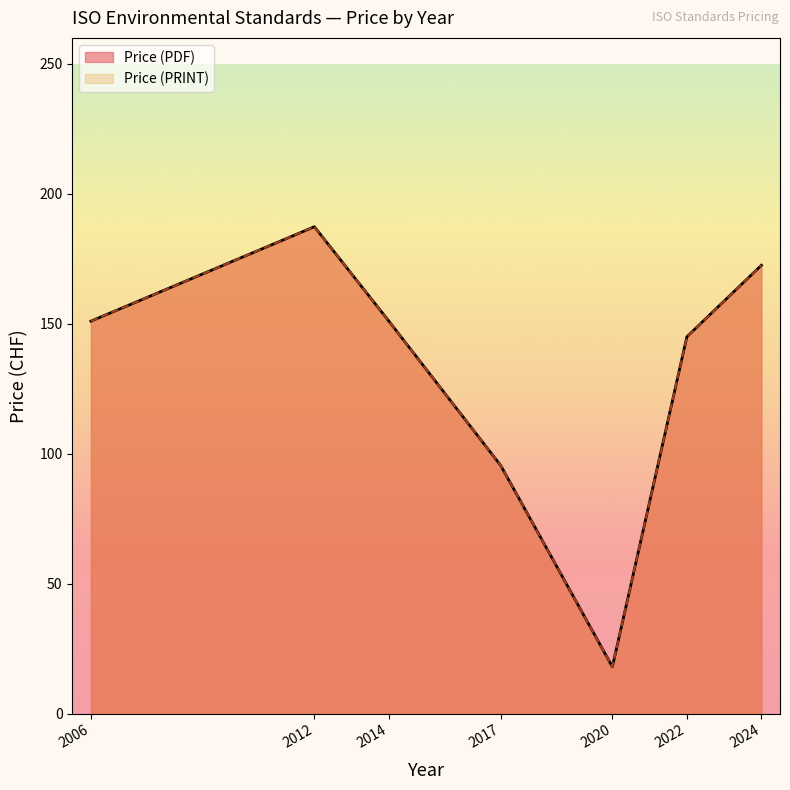

True or false: Price (PRINT) and Price (PDF) intersect in this chart.

False